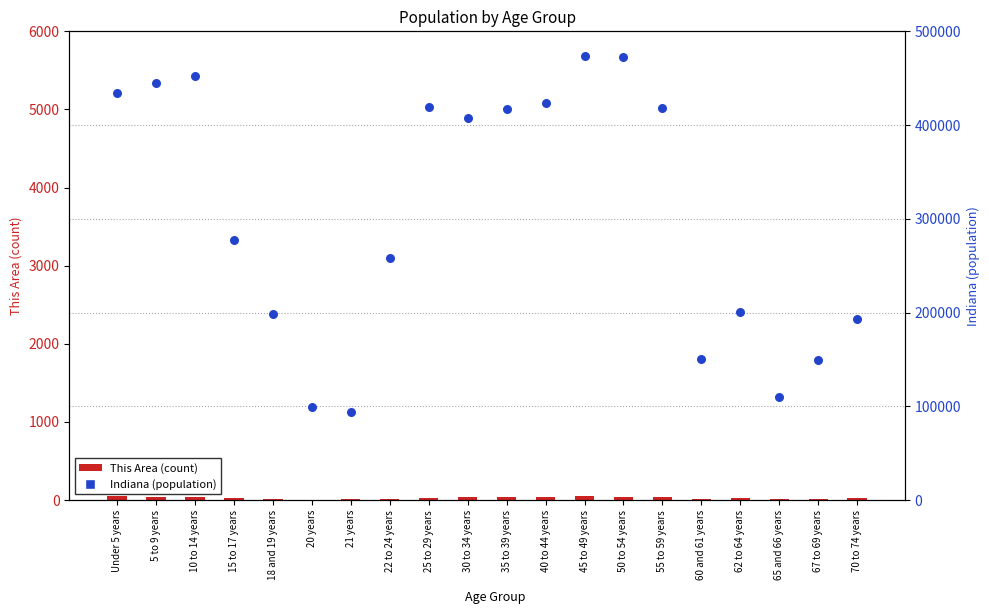

What is the total value across all series at 21 years?

94320